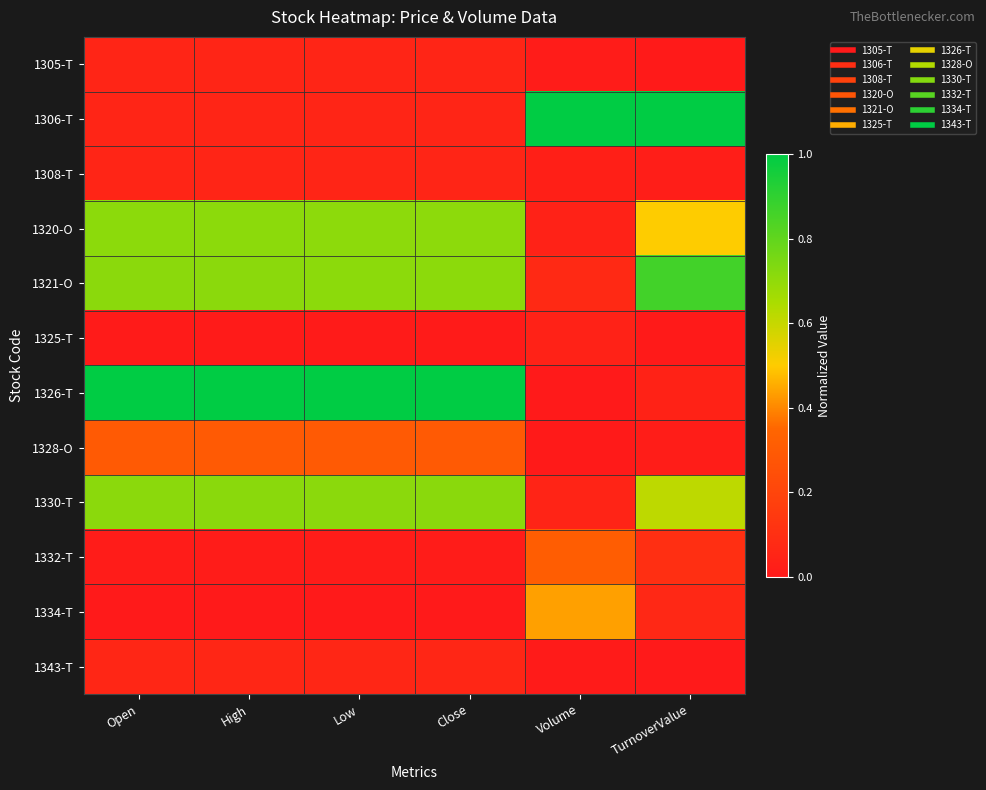

Reading left to right, transcribe all the data shown in this chart.

1305-T: Open=0.1	High=0.1	Low=0.1	Close=0.1	Volume=0.0	TurnoverValue=0.0
1306-T: Open=0.1	High=0.1	Low=0.1	Close=0.1	Volume=1.0	TurnoverValue=1.0
1308-T: Open=0.1	High=0.1	Low=0.1	Close=0.1	Volume=0.0	TurnoverValue=0.0
1320-O: Open=0.7	High=0.7	Low=0.7	Close=0.7	Volume=0.0	TurnoverValue=0.5
1321-O: Open=0.7	High=0.7	Low=0.7	Close=0.7	Volume=0.1	TurnoverValue=0.9
1325-T: Open=0.0	High=0.0	Low=0.0	Close=0.0	Volume=0.0	TurnoverValue=0.0
1326-T: Open=1.0	High=1.0	Low=1.0	Close=1.0	Volume=0.0	TurnoverValue=0.0
1328-O: Open=0.3	High=0.3	Low=0.3	Close=0.3	Volume=0.0	TurnoverValue=0.0
1330-T: Open=0.7	High=0.7	Low=0.7	Close=0.7	Volume=0.1	TurnoverValue=0.6
1332-T: Open=0.0	High=0.0	Low=0.0	Close=0.0	Volume=0.3	TurnoverValue=0.1
1334-T: Open=0.0	High=0.0	Low=0.0	Close=0.0	Volume=0.4	TurnoverValue=0.1
1343-T: Open=0.1	High=0.1	Low=0.1	Close=0.1	Volume=0.0	TurnoverValue=0.0